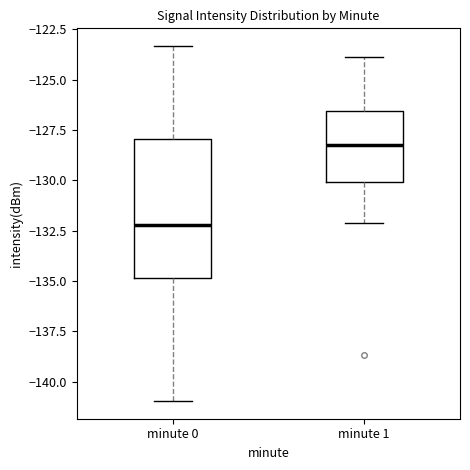

Where does the lower whisker of the box for minute 1 end on the y-axis? The values are not printed on the chart, so give them approximately, as read against the axis.

-132.0